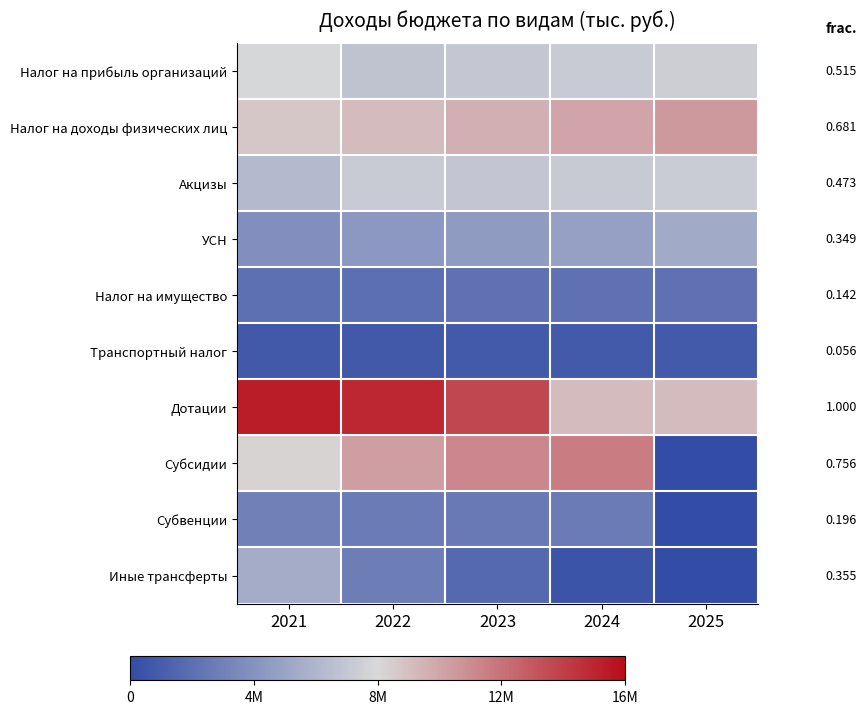

Rank the series by their maximum value, from lowest to highest.

Транспортный налог, Налог на имущество, Субвенции, УСН, Иные трансферты, Акцизы, Налог на прибыль организаций, Налог на доходы физических лиц, Субсидии, Дотации